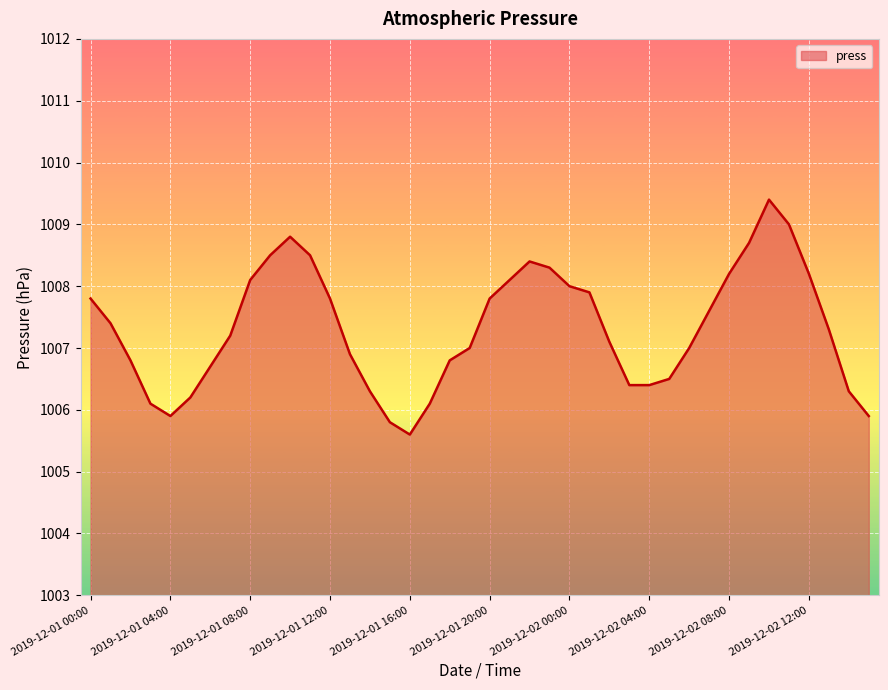

What is the difference between the maximum and minimum values?

3.8